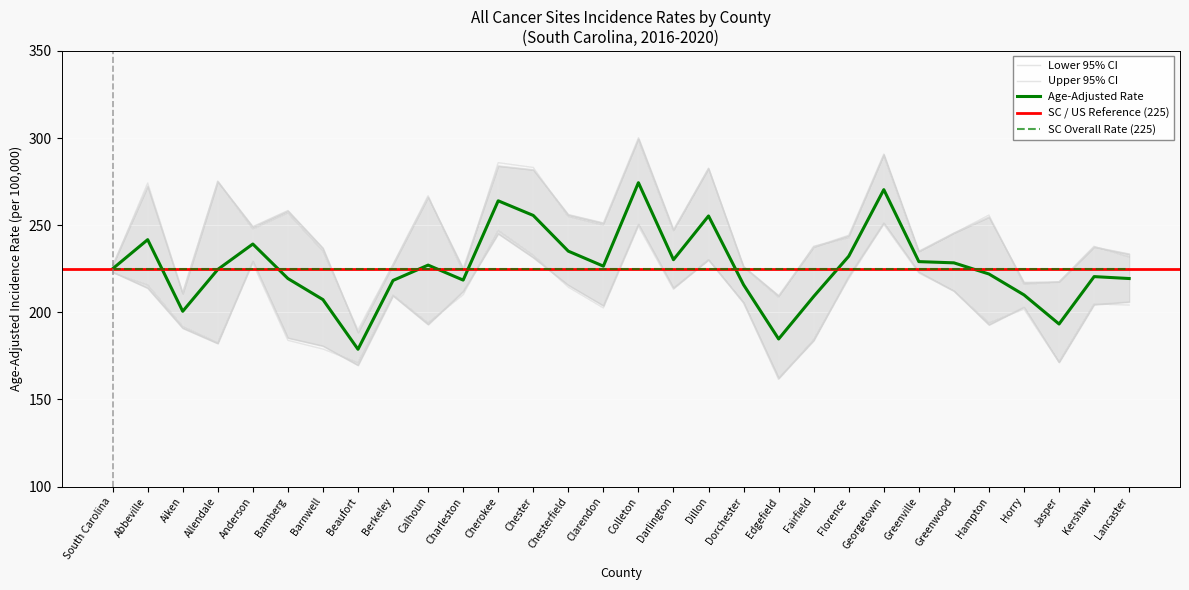

What is the highest value of the Age-Adjusted Rate series?

274.4